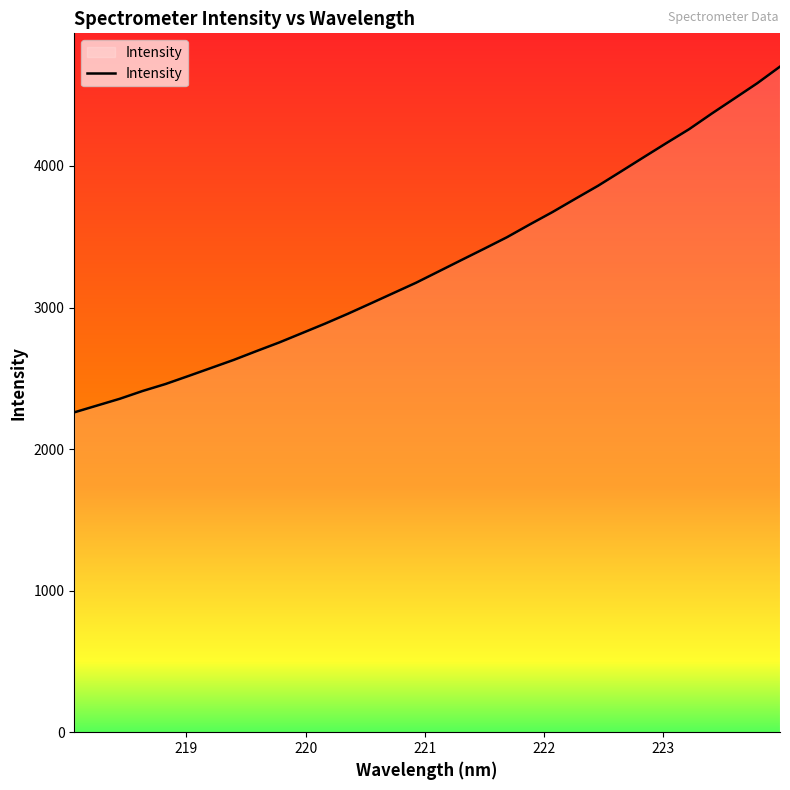

What is the difference between the maximum and minimum values?

2442.4